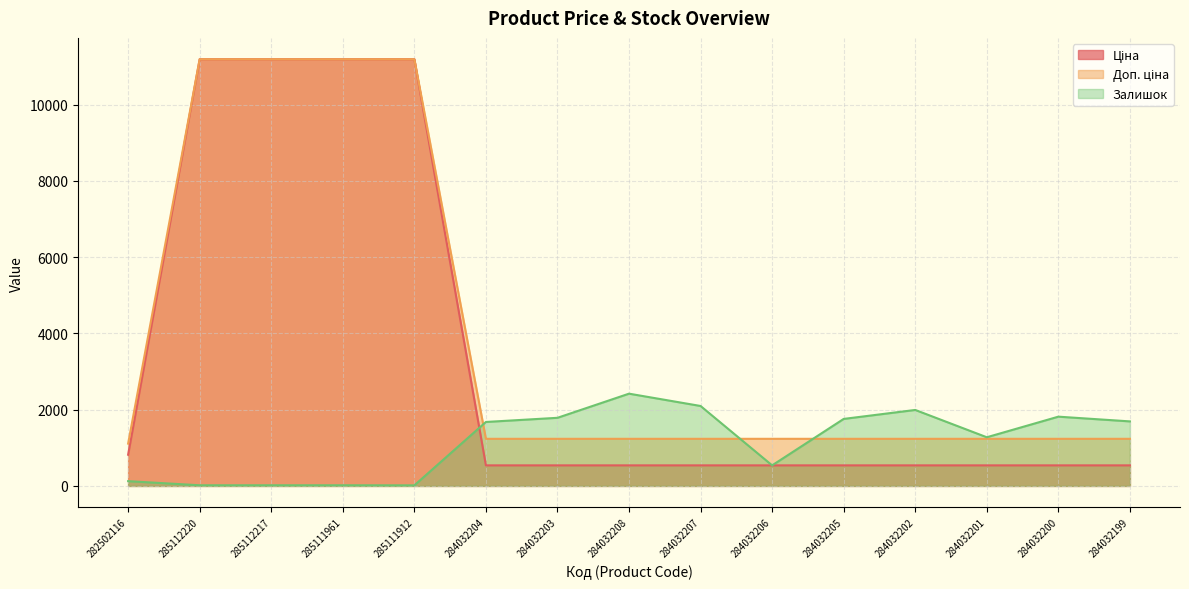

Rank the series by their average value, from highest to lowest.

Доп. ціна, Ціна, Залишок